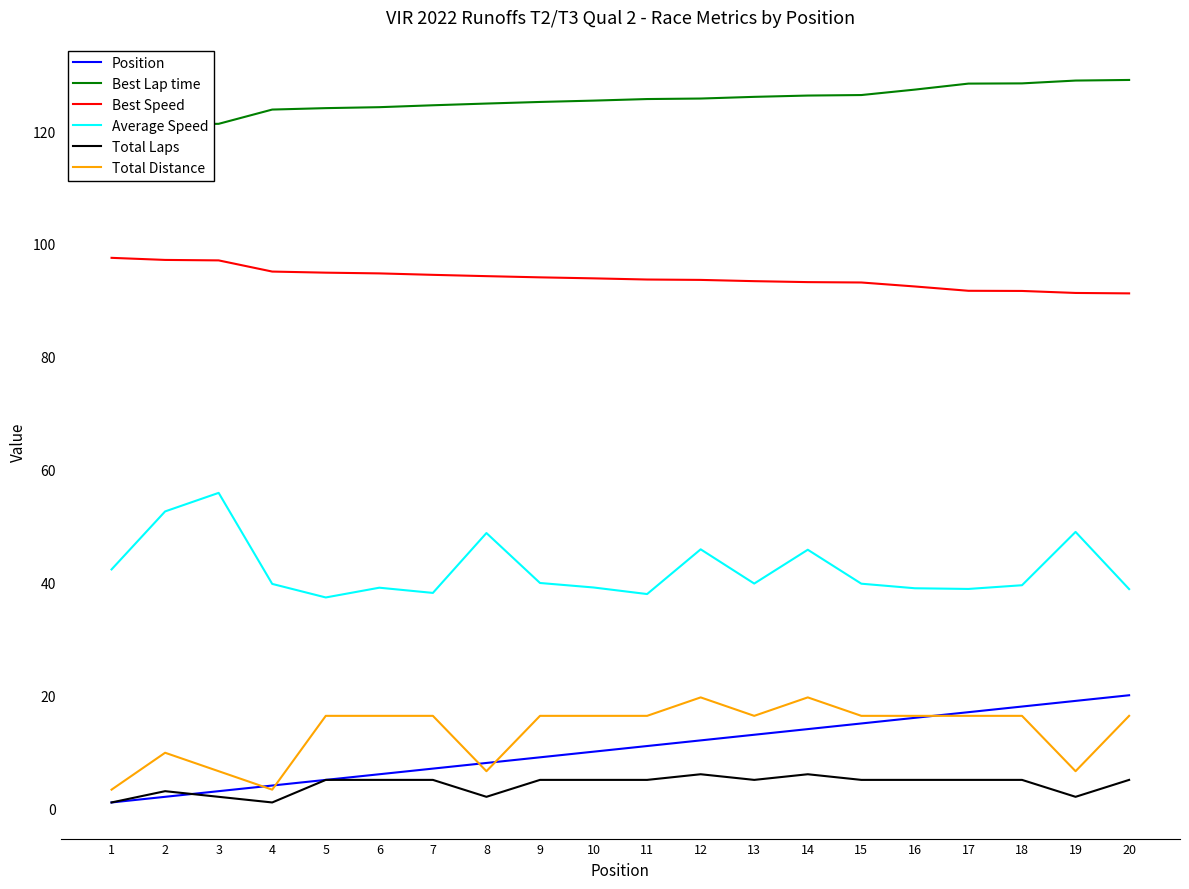

Rank the series by their maximum value, from highest to lowest.

Best Lap time, Best Speed, Average Speed, Position, Total Distance, Total Laps